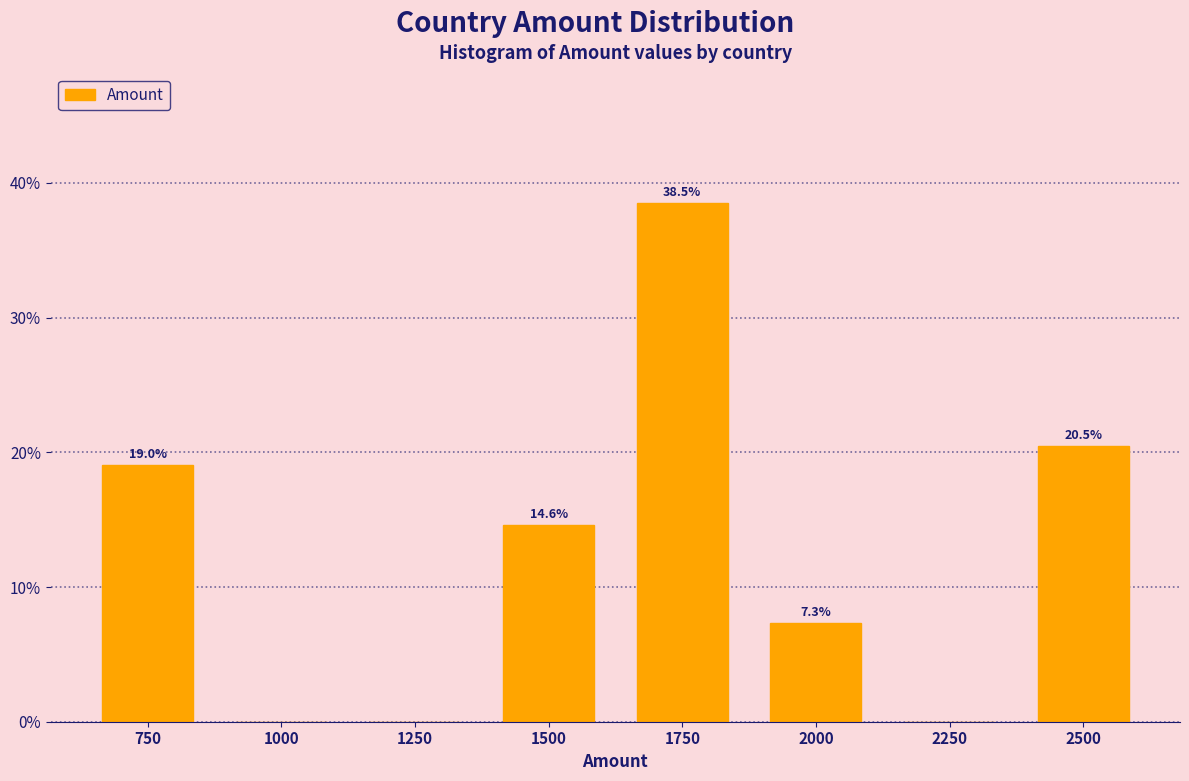

Reading left to right, transcribe all the data shown in this chart.

750=19.0	1000=0.0	1250=0.0	1500=14.6	1750=38.5	2000=7.3	2250=0.0	2500=20.5